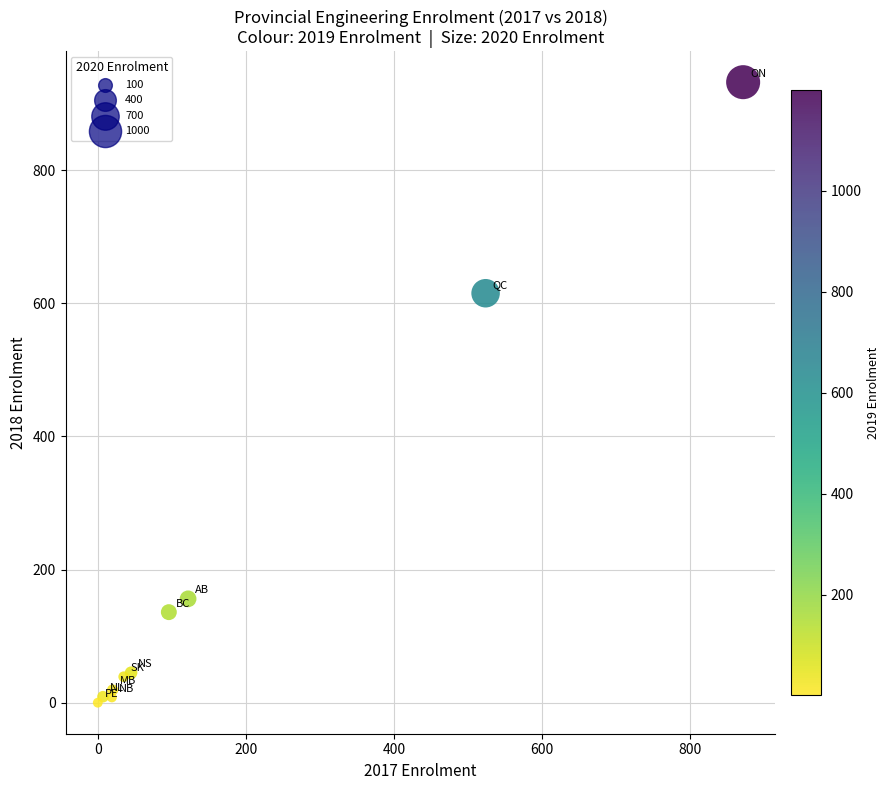

What Y value in the scatter plot is closest to 466?

615